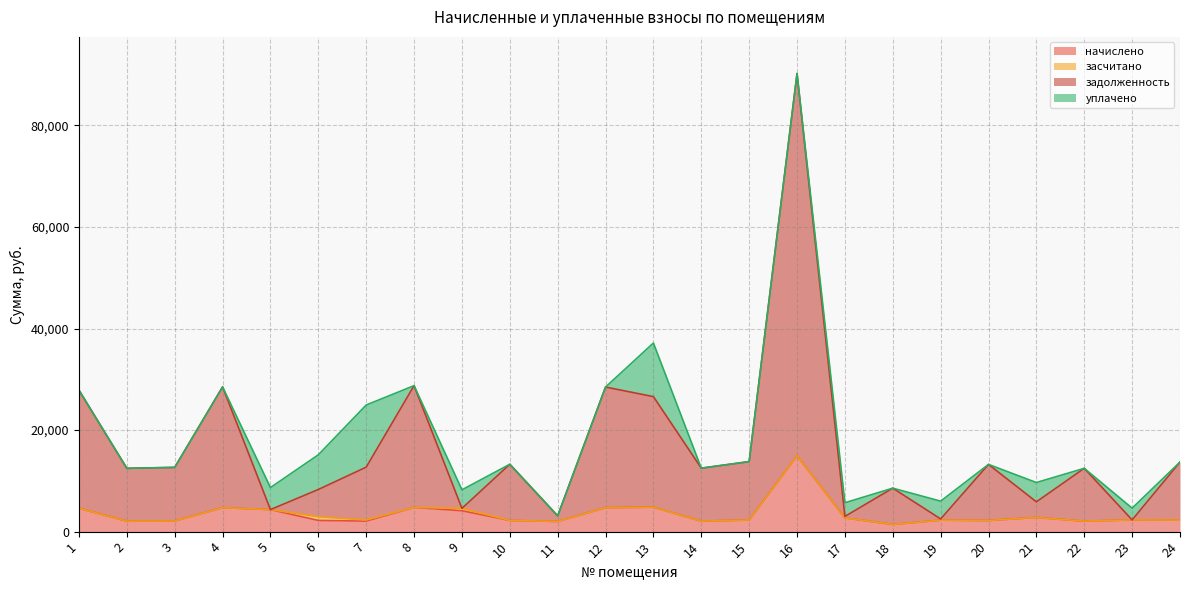

Which series has the largest total across all categories?

задолженность